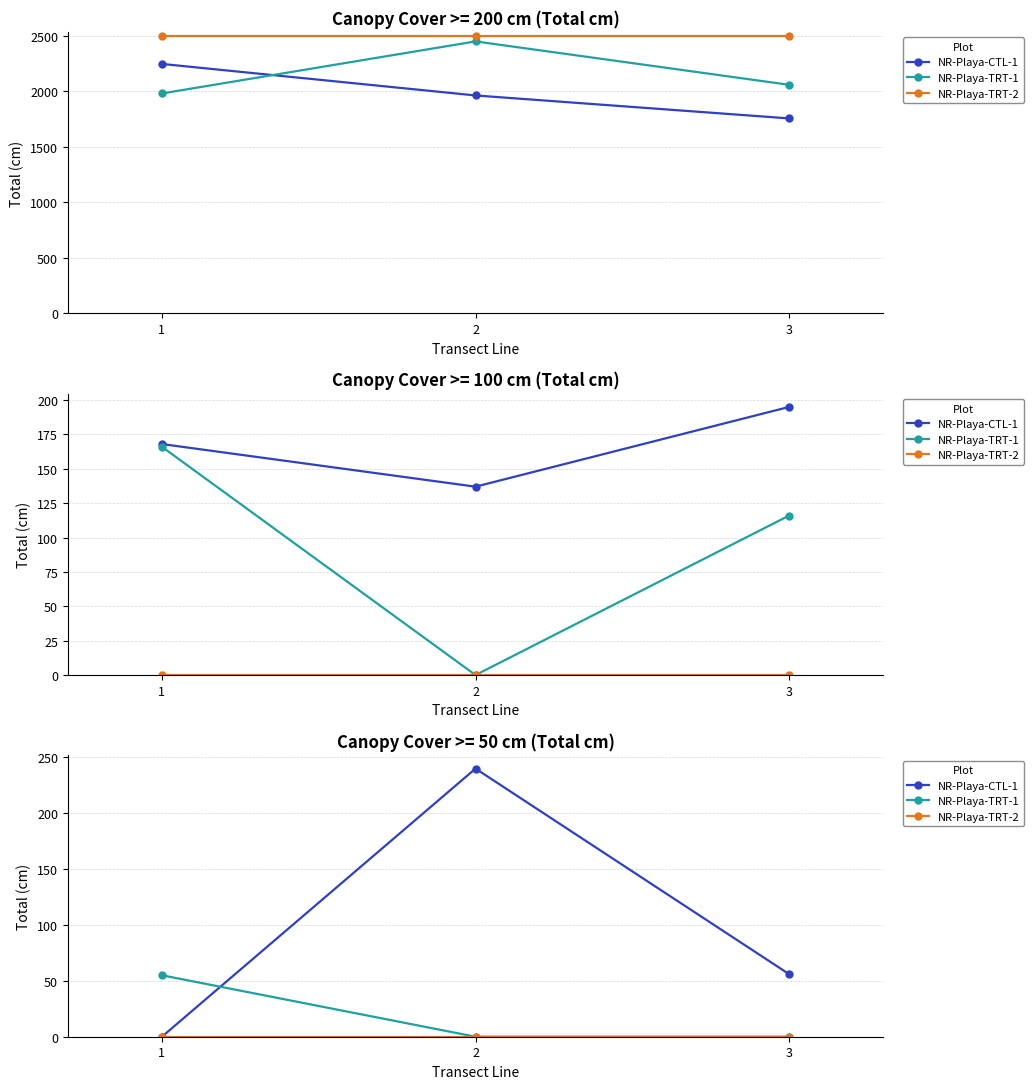

At which label is NR-Playa-TRT-2 closest to 0?

1